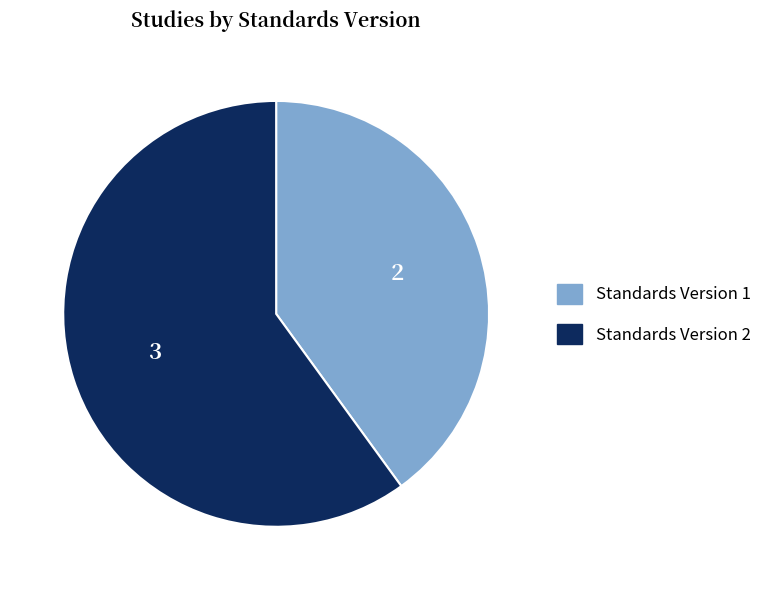

Does any single category account for the majority?

Yes